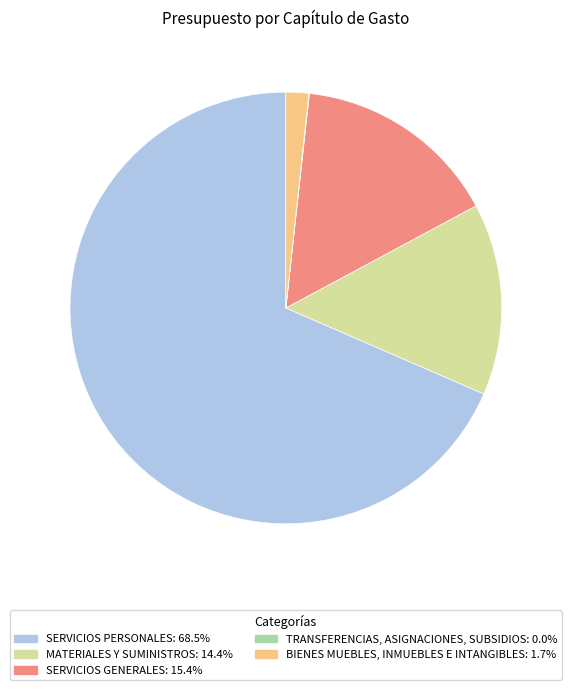

What is the largest slice in the pie chart?

SERVICIOS PERSONALES